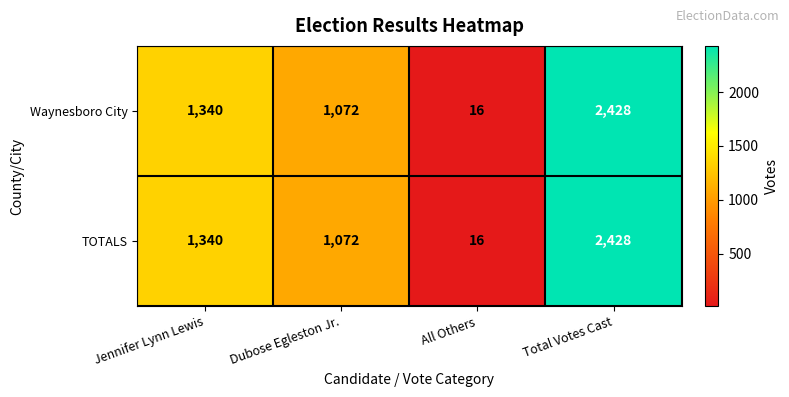

Rank the categories by Waynesboro City value from highest to lowest.

Total Votes Cast, Jennifer Lynn Lewis, Dubose Egleston Jr., All Others